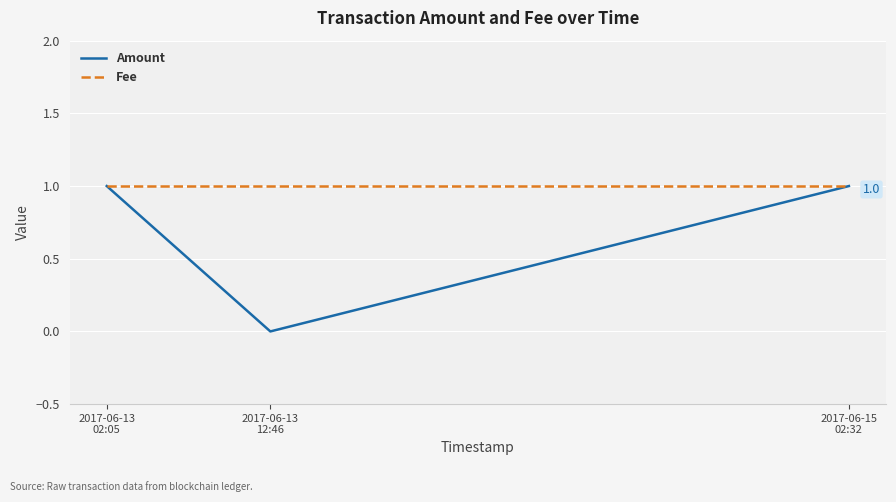

Rank the series by their average value, from lowest to highest.

Amount, Fee